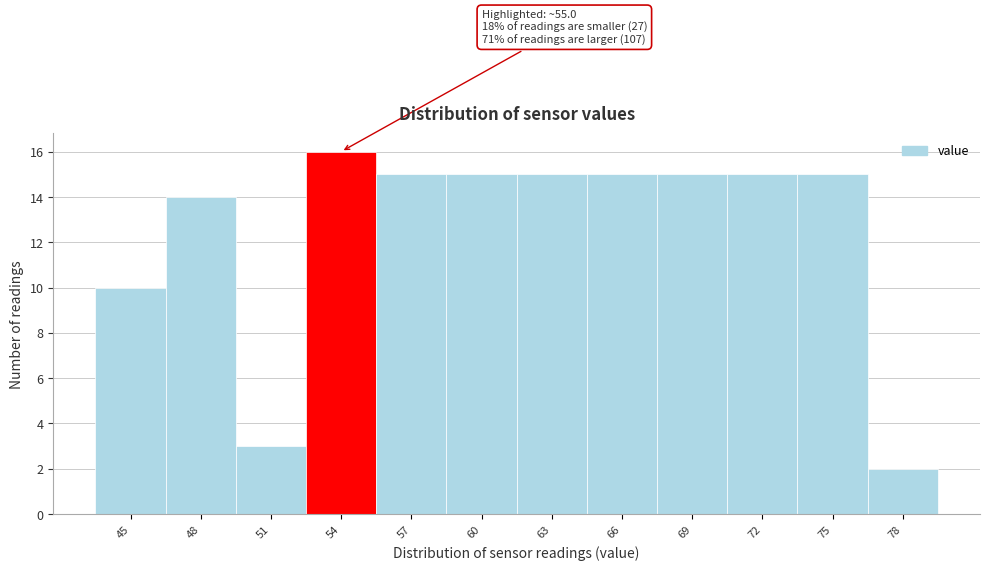

Reading right to left, what are all the values shown in this chart?

78=2	75=15	72=15	69=15	66=15	63=15	60=15	57=15	54=16	51=3	48=14	45=10